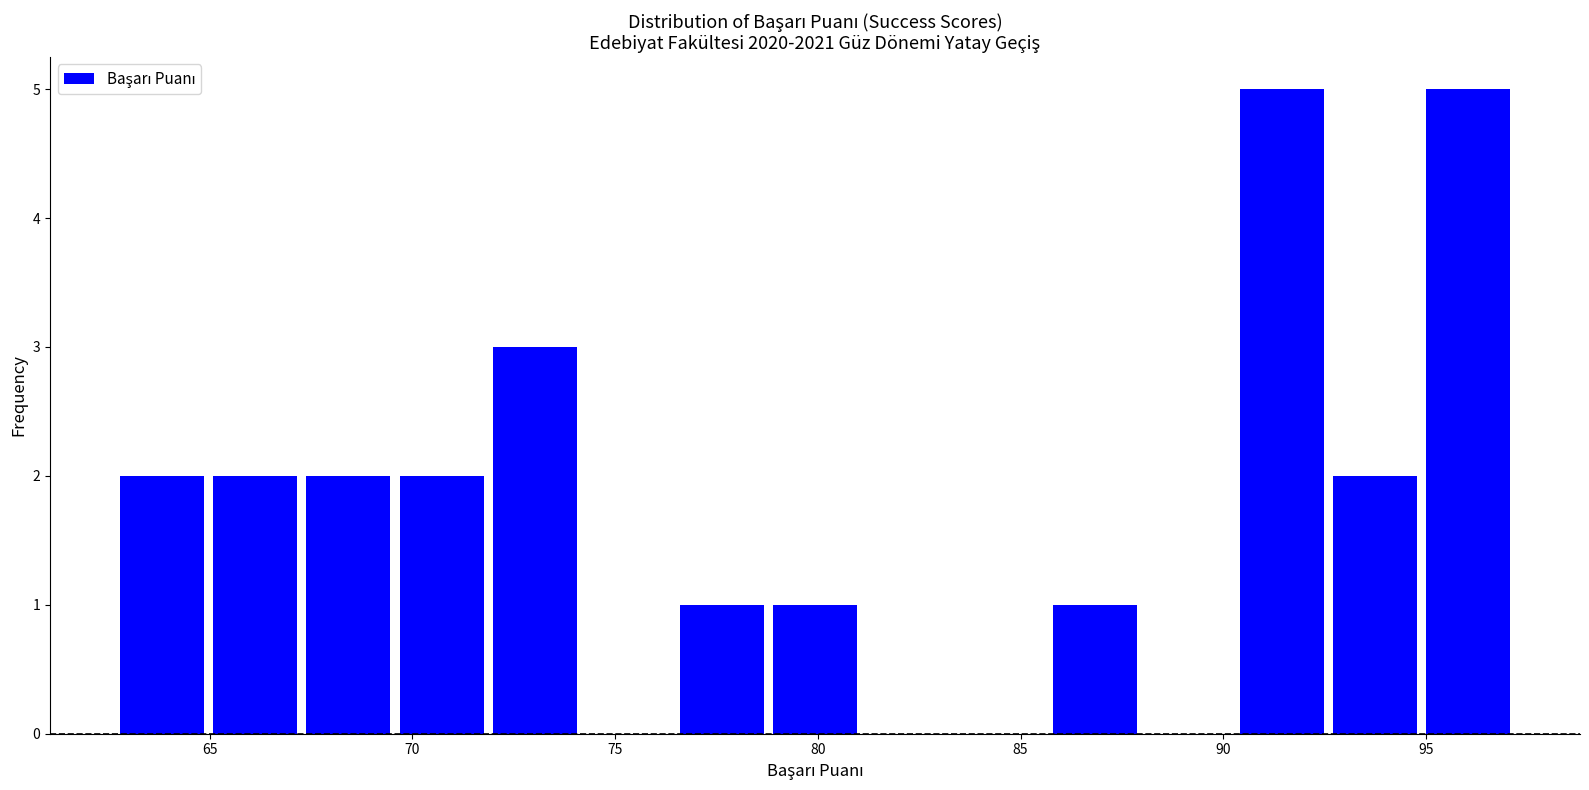

Reading left to right, transcribe this chart: for each bar, give the range it covers on the x-axis and its height. Neither the bar edges nor the heights are printed on the chart, so give them approximately, as read against the axes.

62.5 to 65.0: 2
65.0 to 67.5: 2
67.5 to 69.5: 2
69.5 to 72.0: 2
72.0 to 74.0: 3
74.0 to 76.5: 0
76.5 to 79.0: 1
79.0 to 81.0: 1
81.0 to 83.5: 0
83.5 to 85.5: 0
85.5 to 88.0: 1
88.0 to 90.5: 0
90.5 to 92.5: 5
92.5 to 95.0: 2
95.0 to 97.0: 5